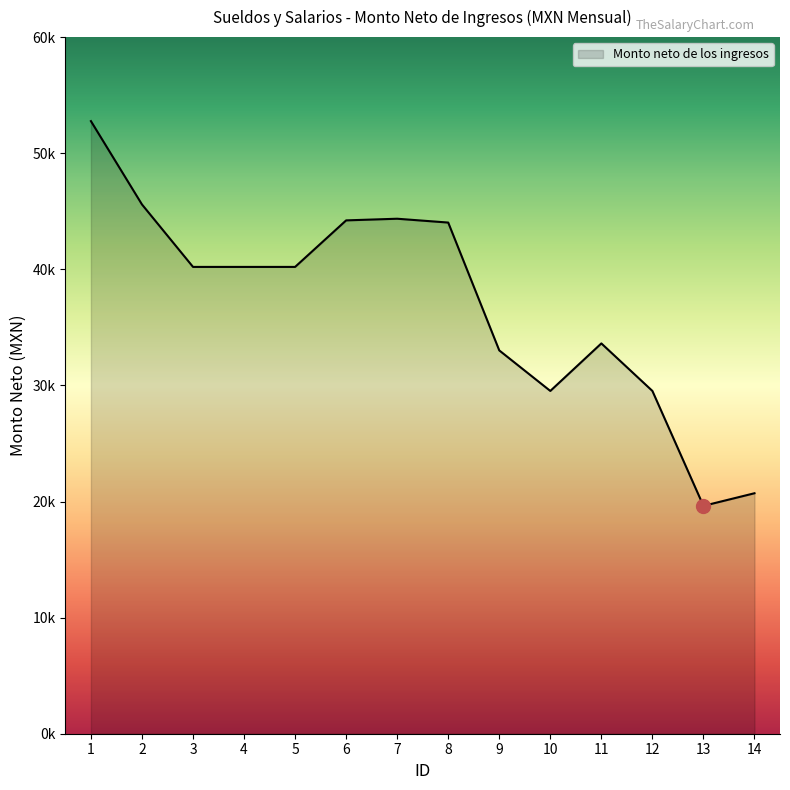

True or false: the data has more than 1 interior local peaks.

True